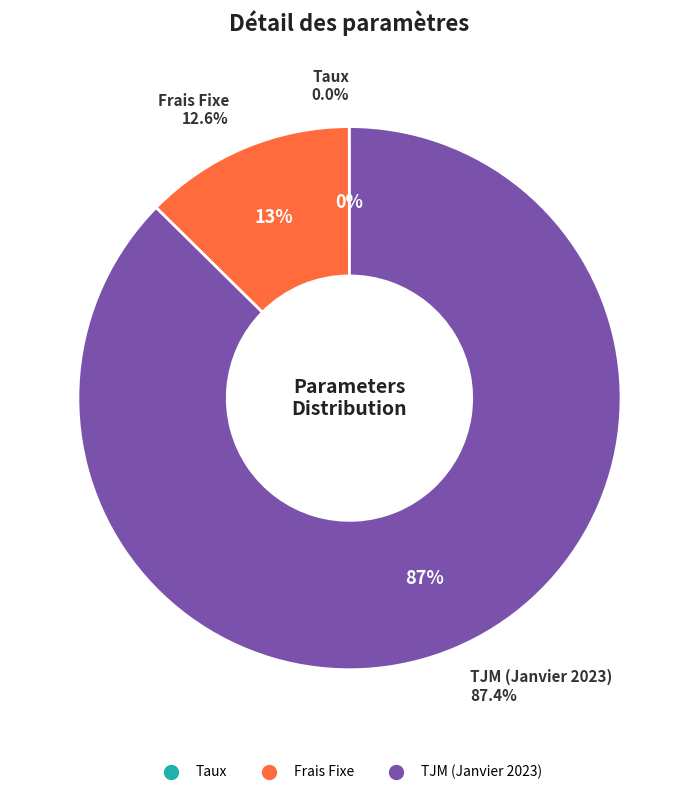

Is the sum of Frais Fixe and TJM (Janvier 2023) greater than half?

Yes